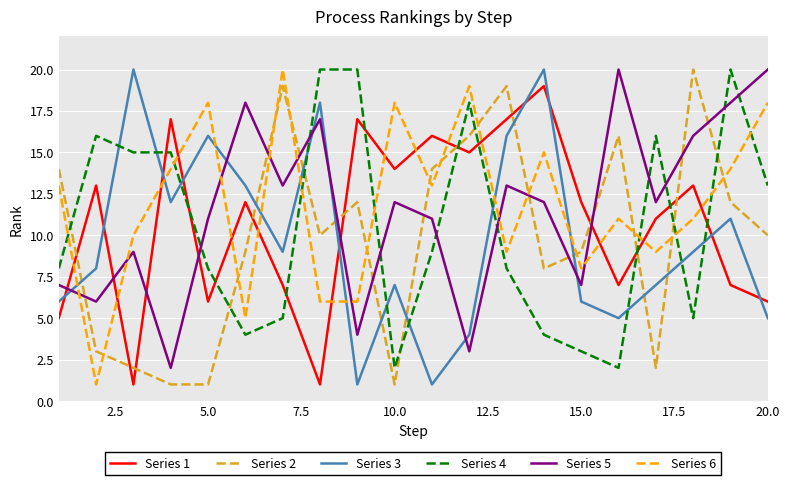

True or false: Series 2 and Series 3 intersect in this chart.

True